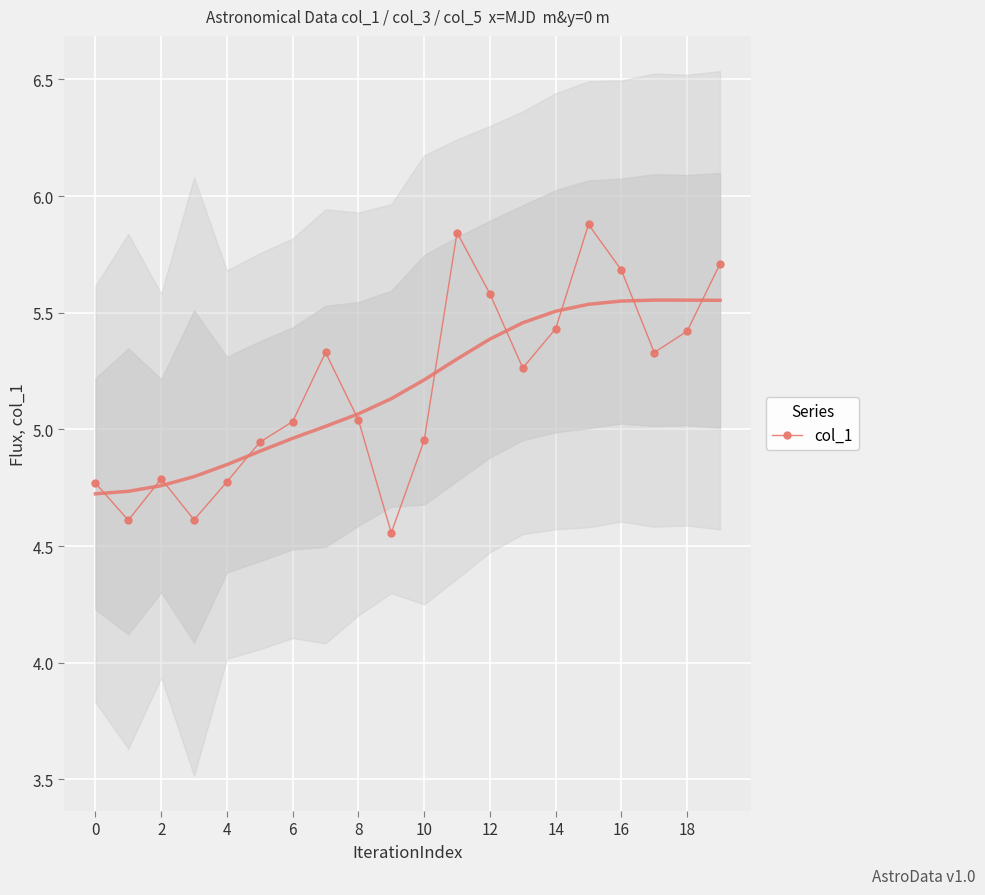

How many interior local valleys does the col_1 series have?

5